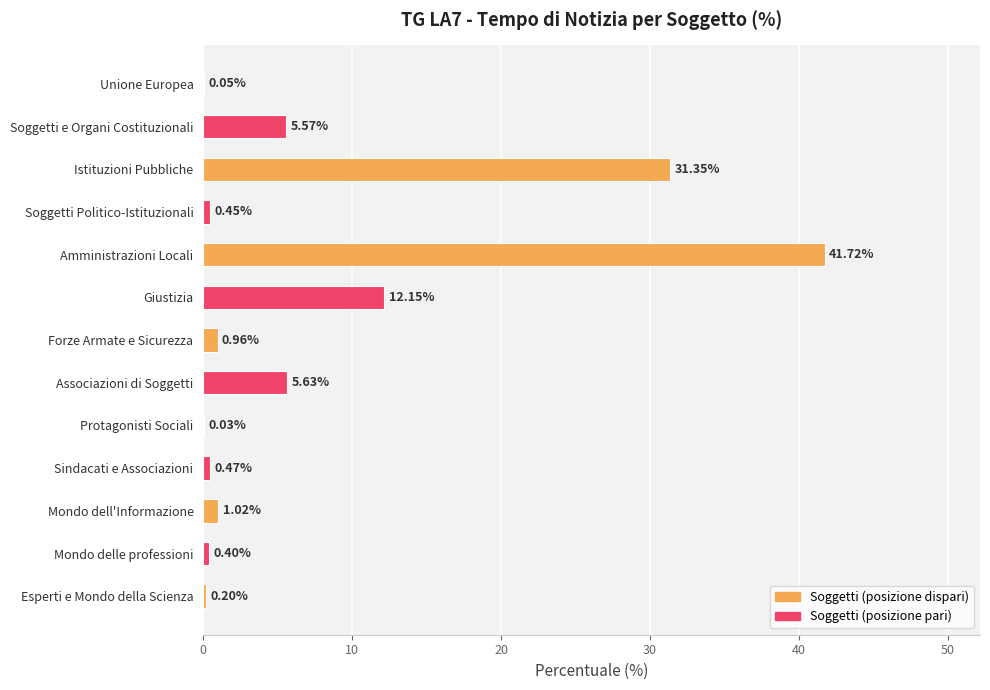

What is the sum of all values?

100.0